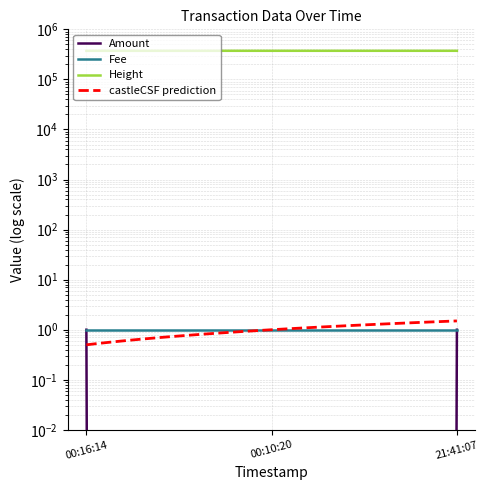

How many values in Amount are above zero?

2